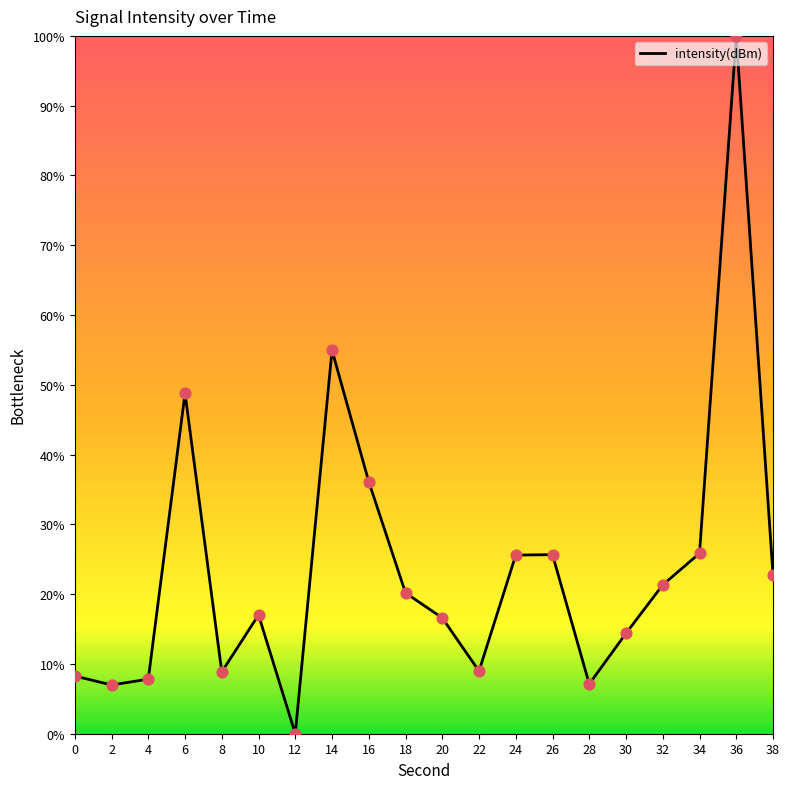

What is the change in value from 6 to 28?

-41.7